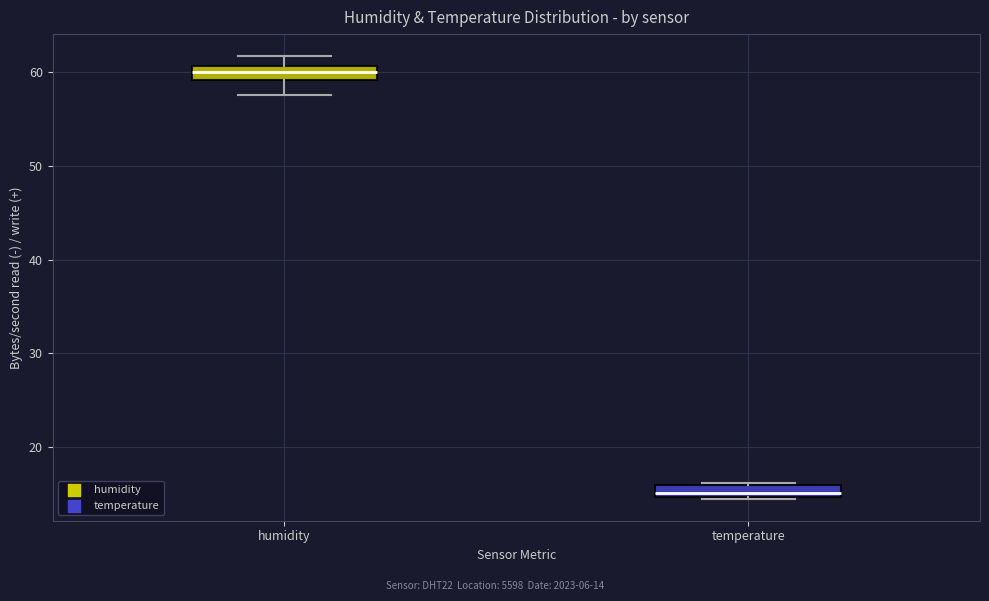

Which box has the lowest median line?

temperature